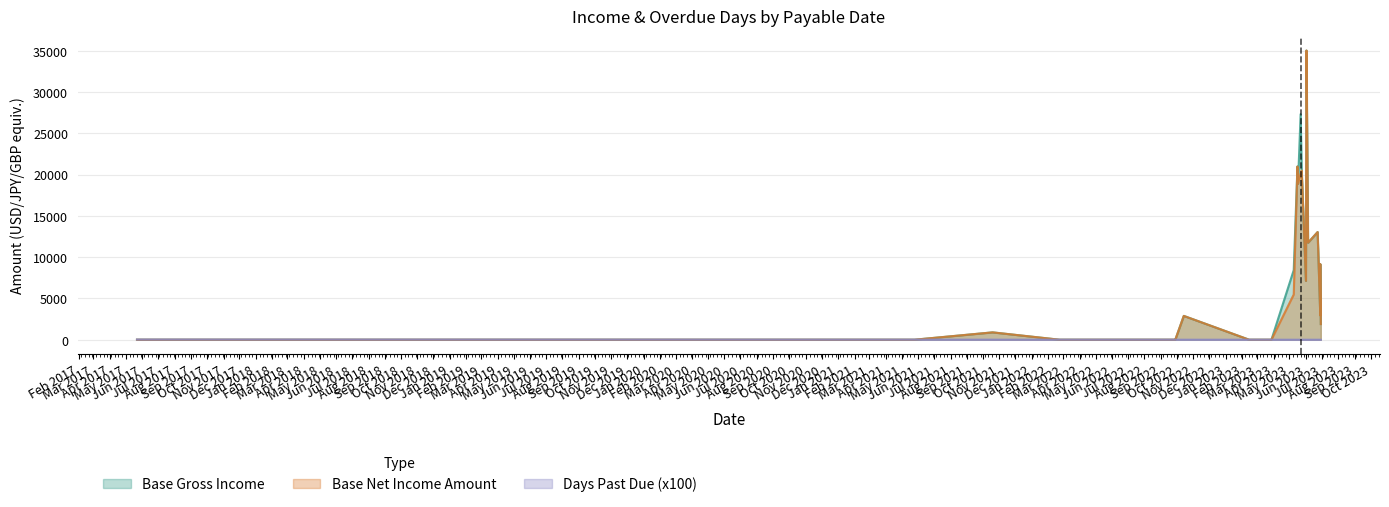

Count the number of data series in this chart.

3